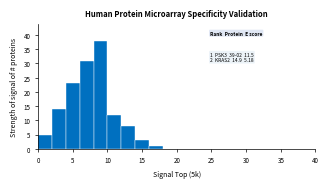

Which range on the x-axis has the tallest bar?

8 to 10